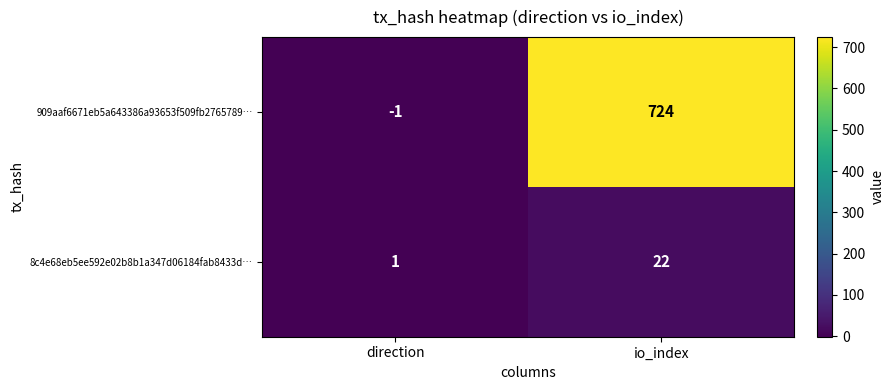

Between direction and io_index, which series saw the biggest shift?

909aaf6671eb5a643386a93653f509fb2765789…